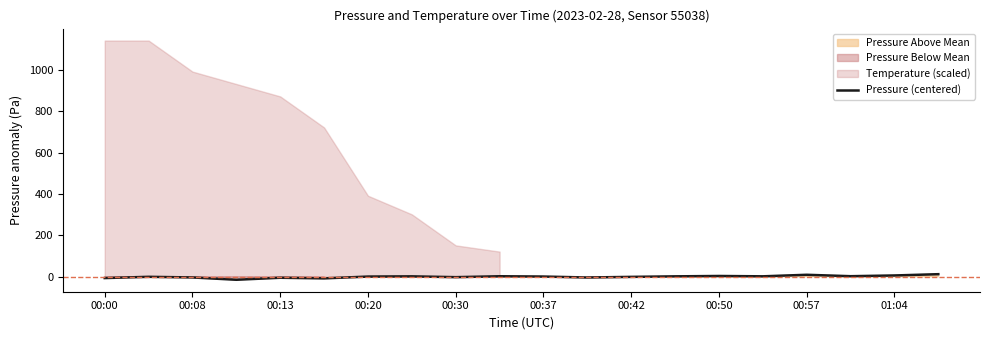

Is it true that the value at 15 is 0.8?

False